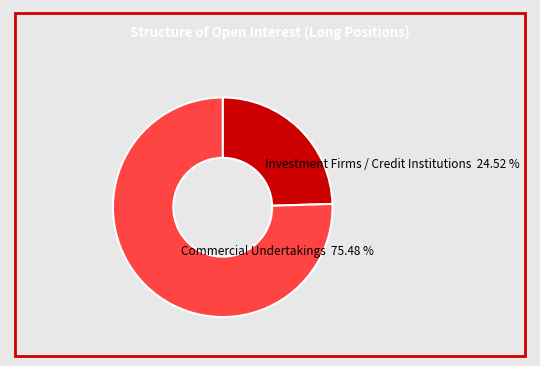

Is there a majority slice in this chart?

Yes